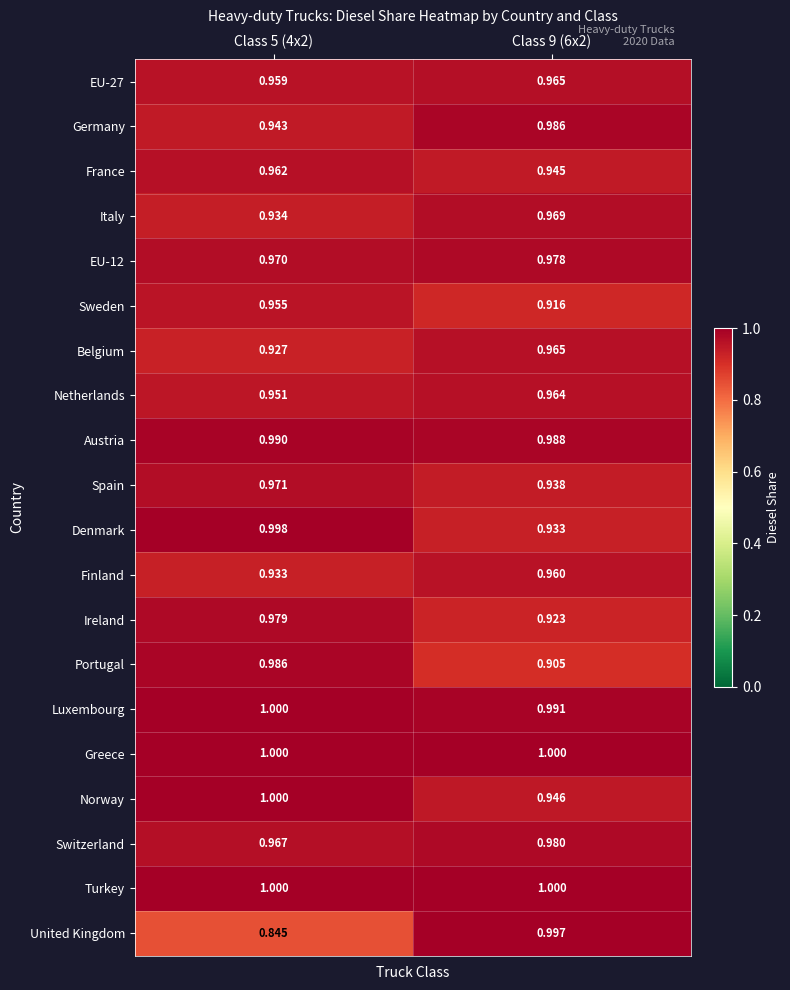

What is the difference between the highest and lowest values at Class 9 (6x2)?

0.1